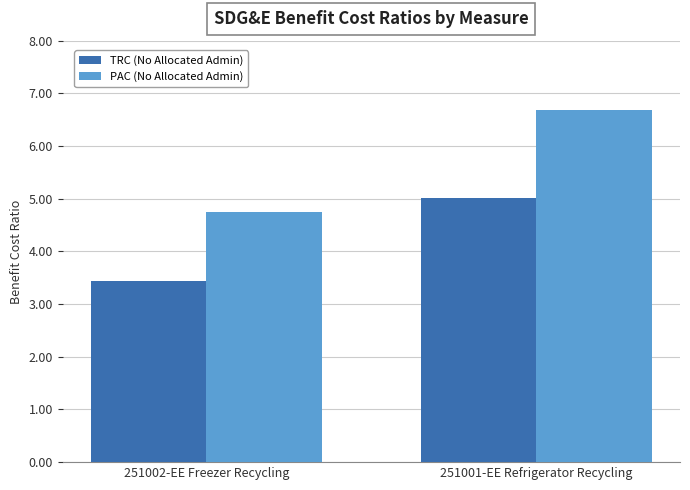

Which series has the largest range (max minus min)?

PAC (No Allocated Admin)